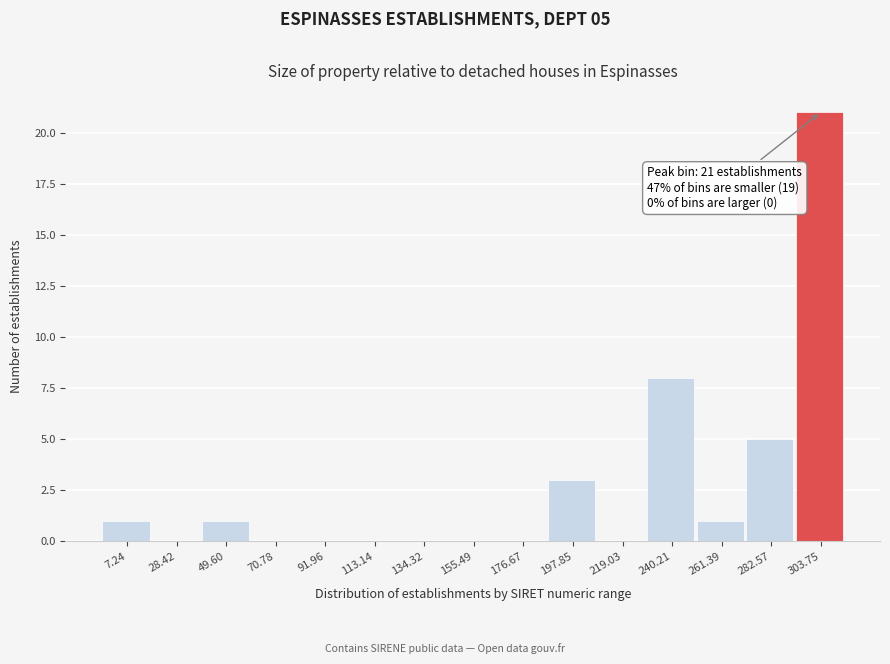

Reading left to right, transcribe all the data shown in this chart.

7.24=1	28.42=0	49.60=1	70.78=0	91.96=0	113.14=0	134.32=0	155.49=0	176.67=0	197.85=3	219.03=0	240.21=8	261.39=1	282.57=5	303.75=21